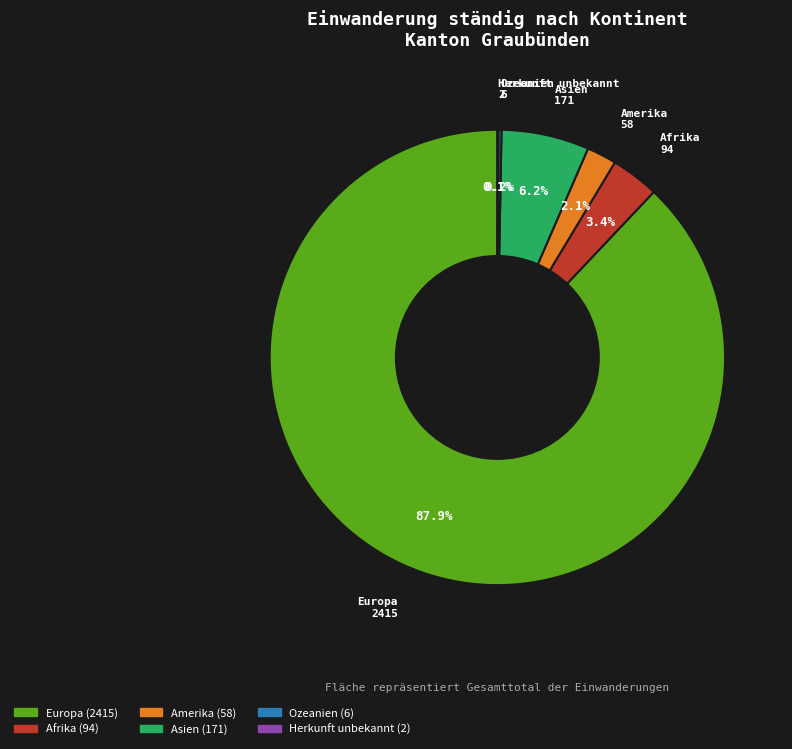

Is Europa the majority of the pie?

Yes